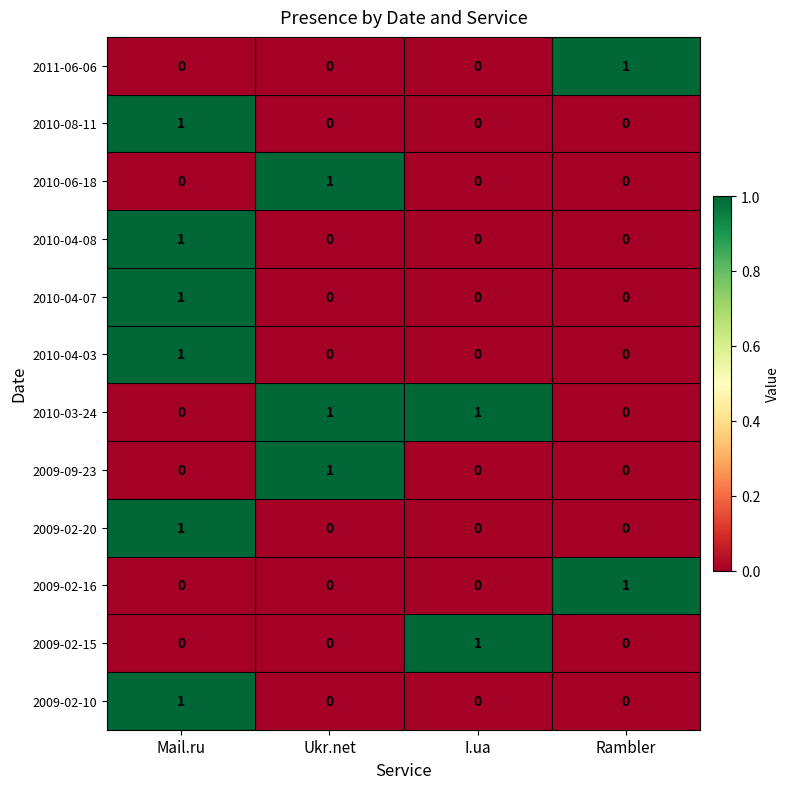

At how many categories does at least one series exceed 0?

4